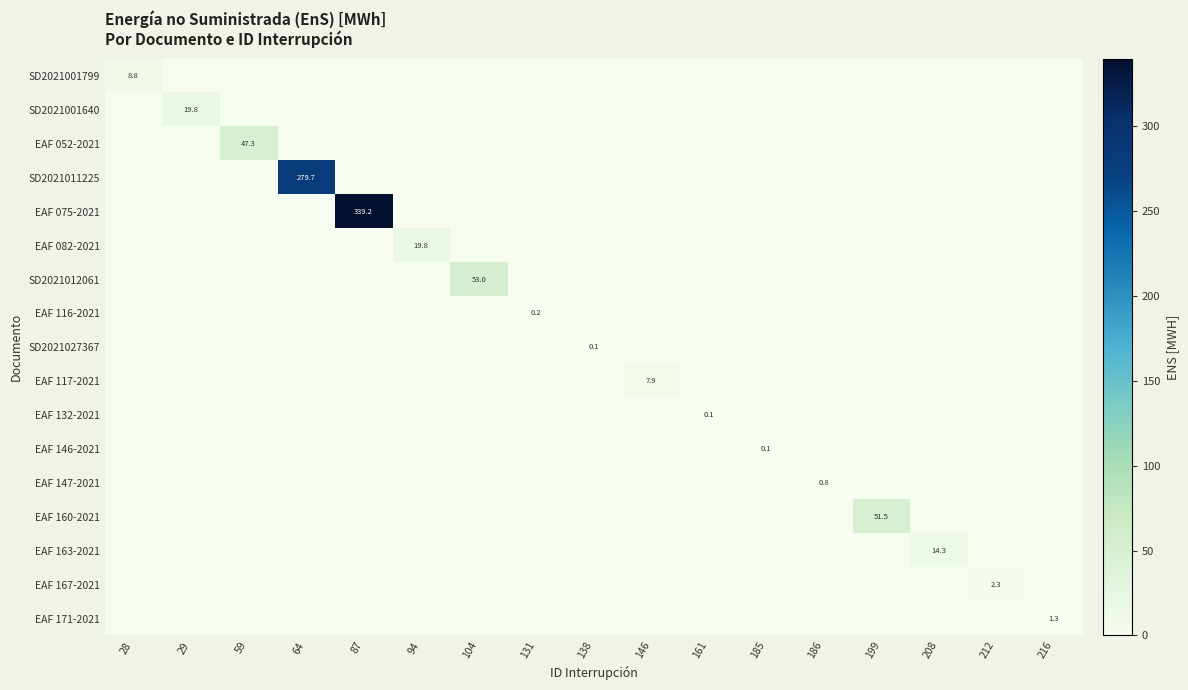

How many positive values does the EAF 160-2021 series have?

1